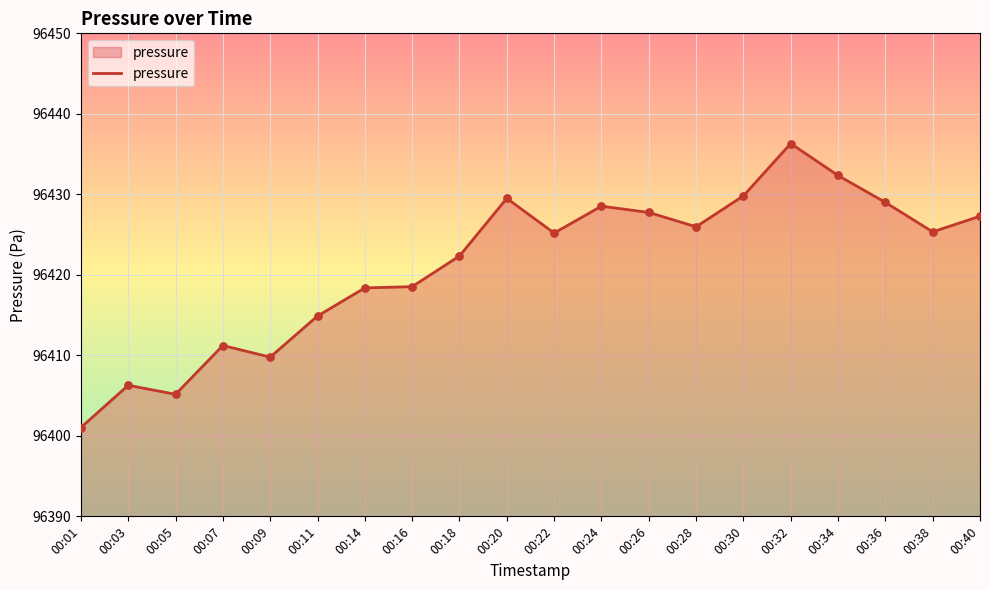

Between 00:16 and 00:34, which is larger?

00:34